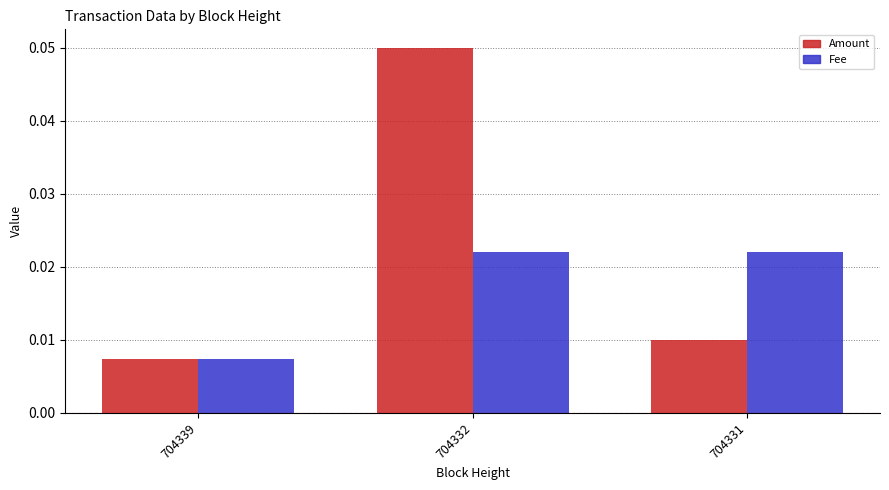

At which category is the sum across all series the highest?

704332